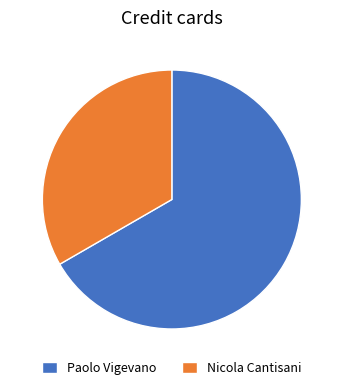

The Nicola Cantisani slice represents 23% of the pie. True or false?

False